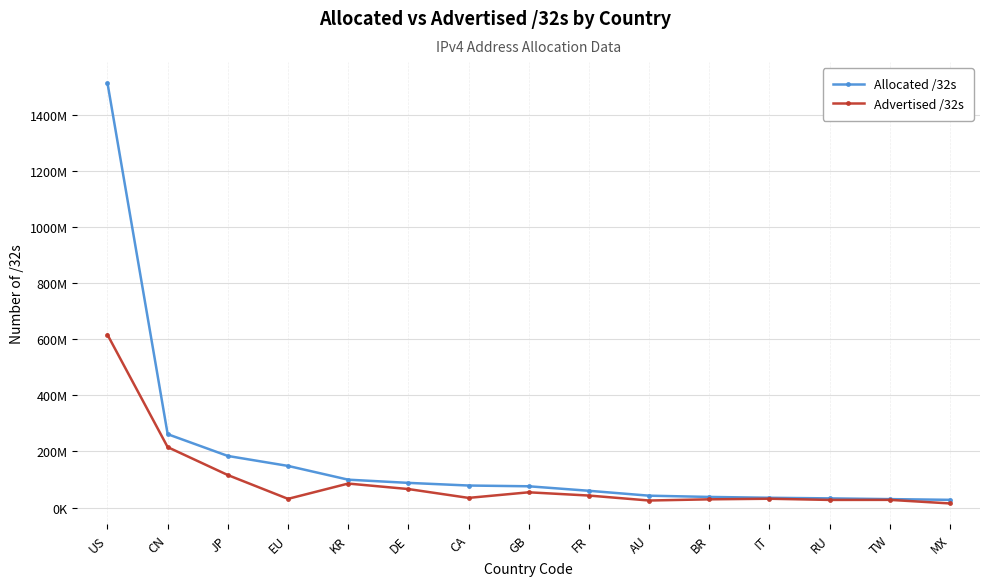

True or false: Allocated /32s and Advertised /32s cross at least once.

False